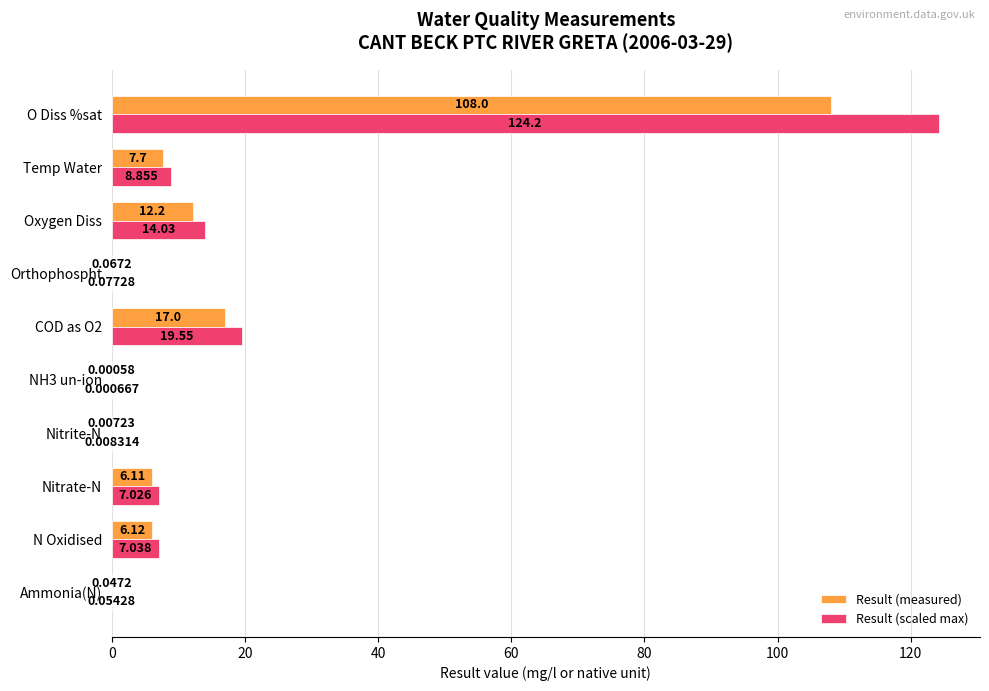

Which category has the highest value across all series?

O Diss %sat